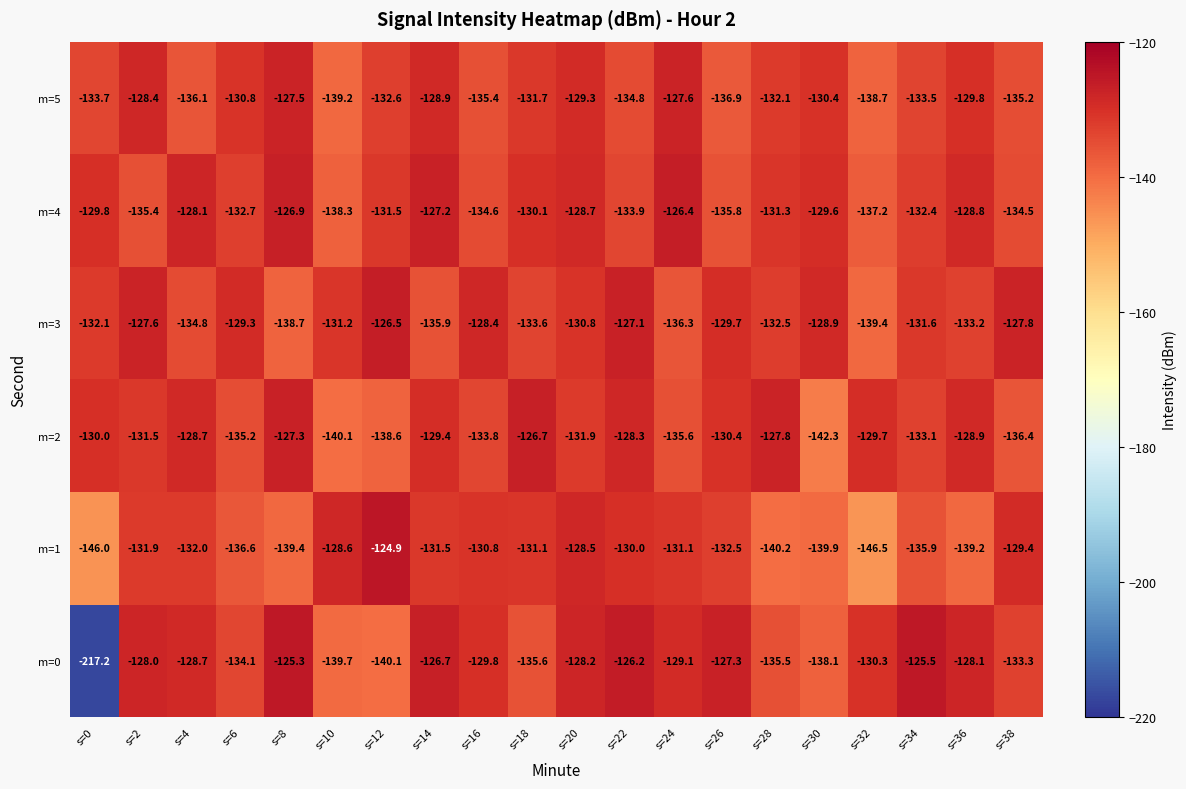

What is the sum of the m=4 values at s=20 and s=14?

-255.9